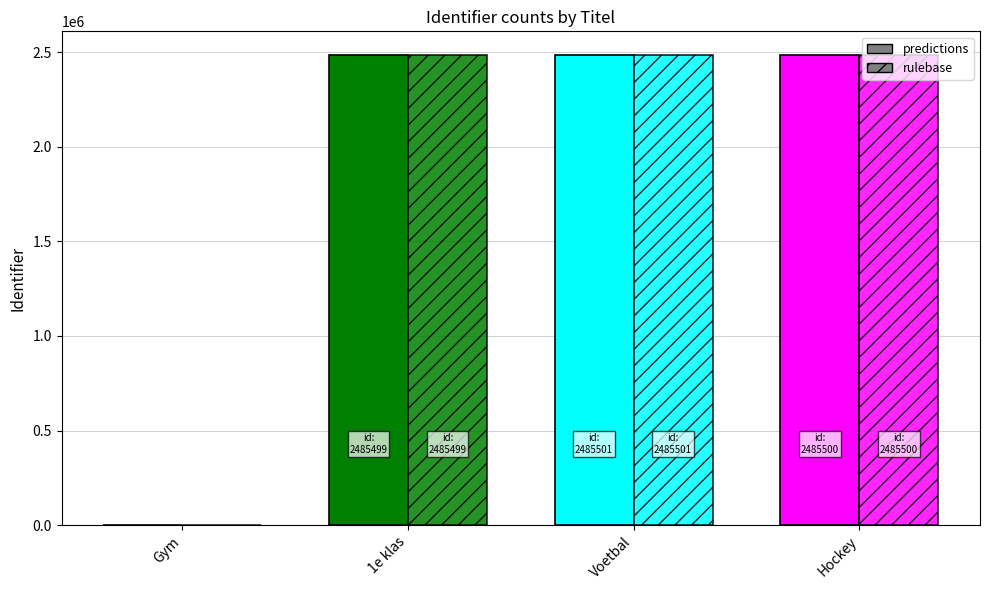

What position from the left is Voetbal?

3